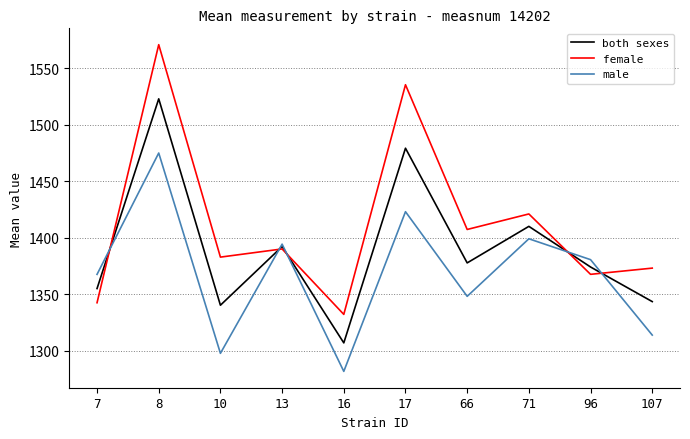

Is the value of male at 10 greater than the value of female at 13?

No